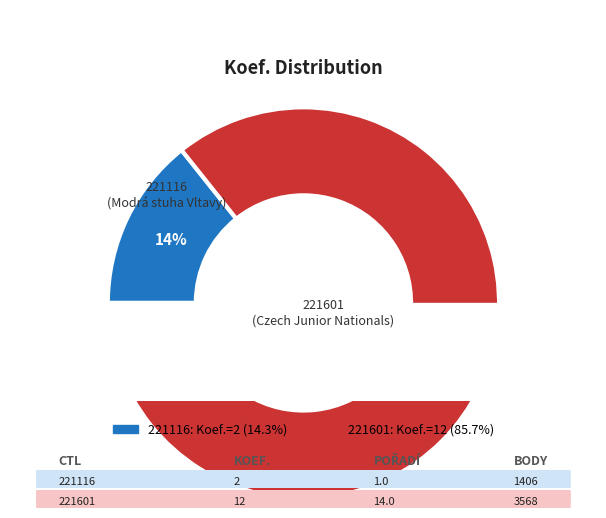

Which slice is the smallest?

221116